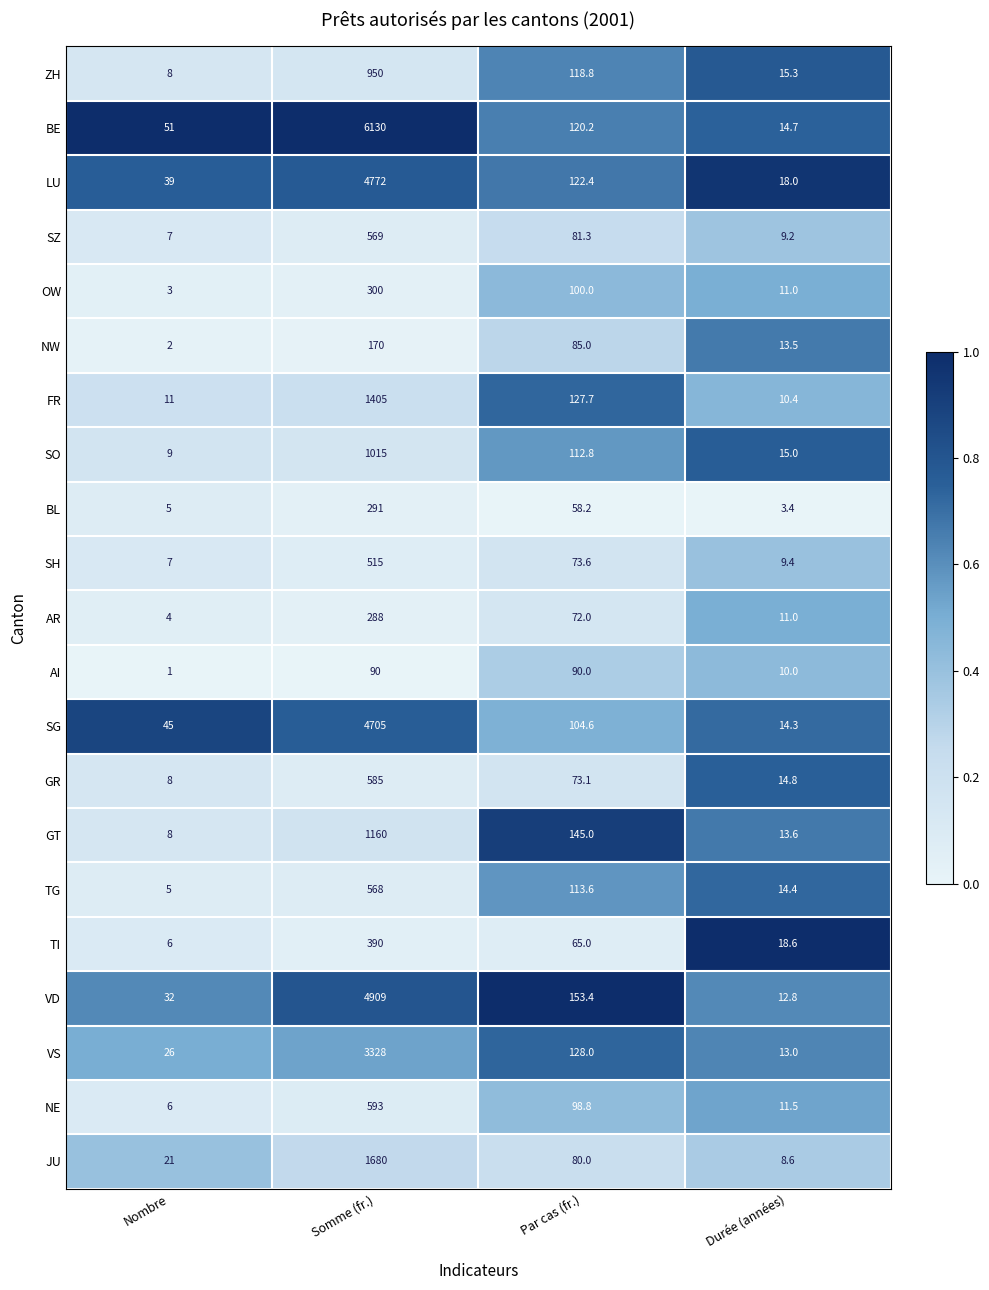

True or false: BL has a value of 29.4 at Par cas (fr.).

False